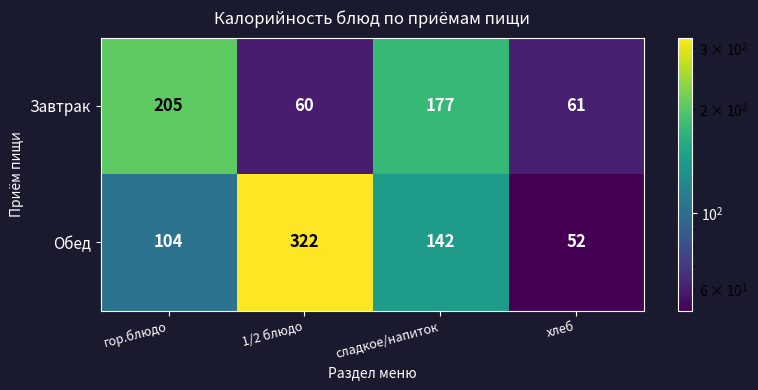

Reading left to right, what are all the values shown in this chart?

Завтрак: 205	60	177	61
Обед: 104	322	142	52